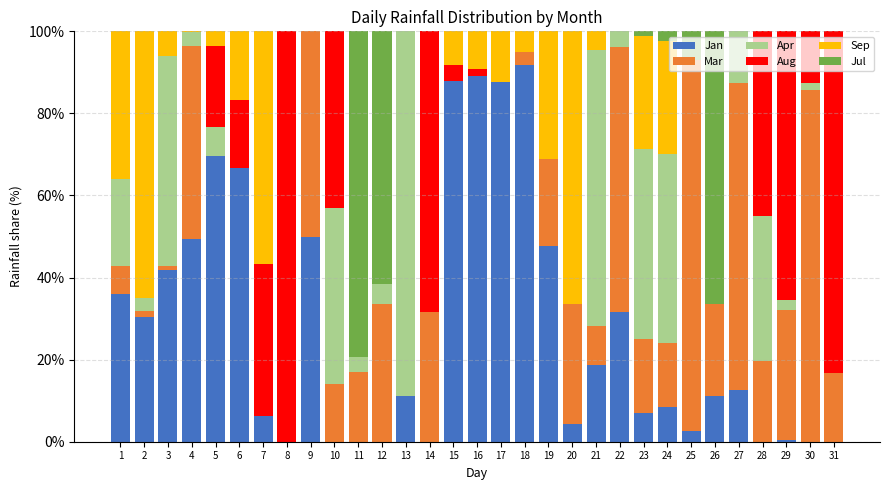

The Jan series shows 0.0 at 30. True or false?

True